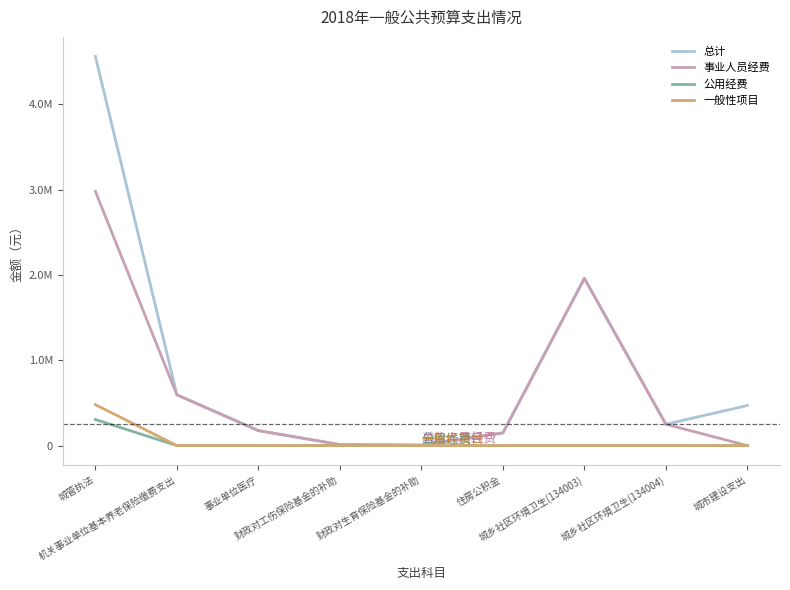

What is the difference between the 总计 values at 机关事业单位基本养老保险缴费支出 and 城乡社区环境卫生(134004)?

344887.8